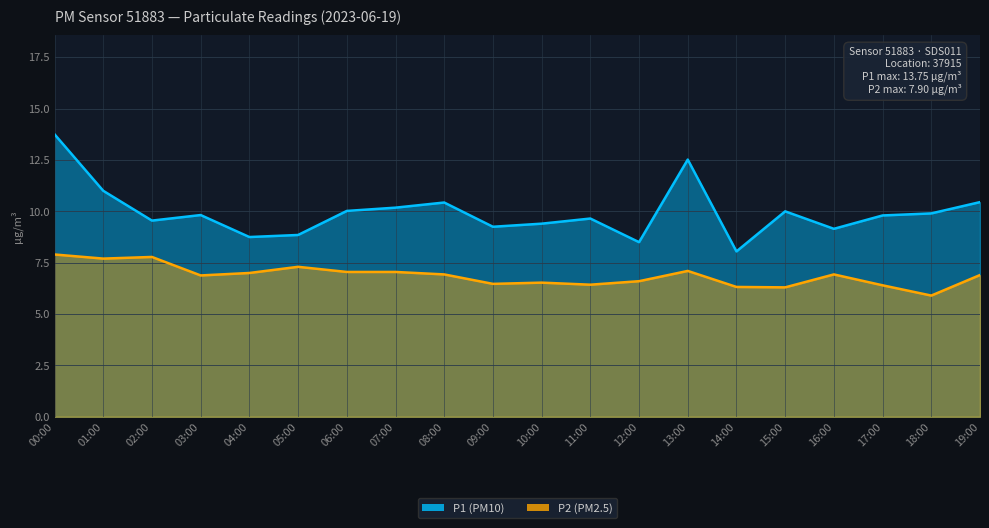

What is the difference between the P1 values at 11:00 and 06:00?

0.4